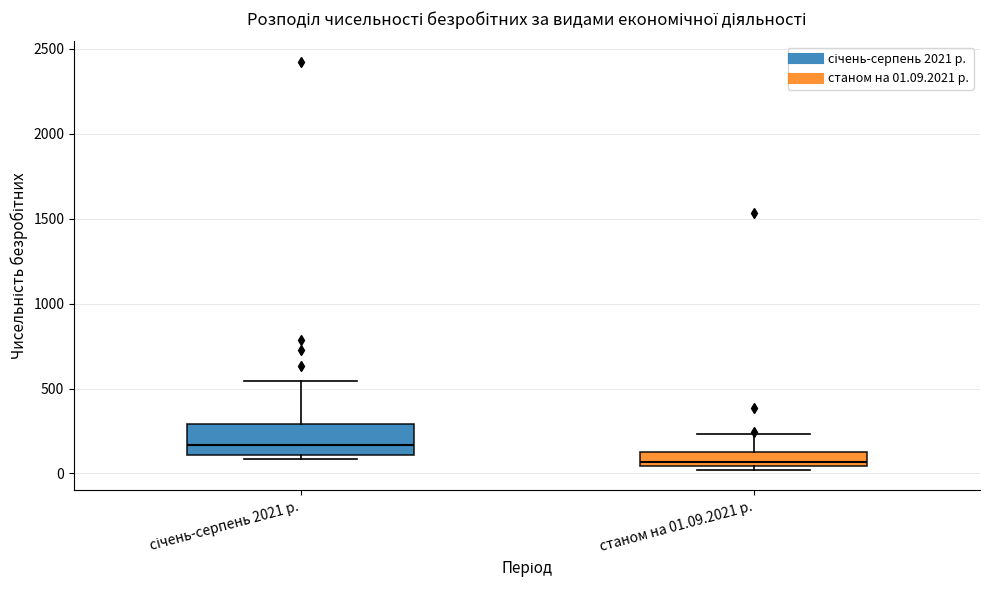

Reading left to right, read every box against the y-axis: the position of its median line, the range the box covers, and the ends of its whiskers. The values are not printed on the chart, so give them approximately, as read against the axis.

січень-серпень 2021 р.: median 150, box 100 to 300, whiskers 100 (just below the box's lower edge) to 550
станом на 01.09.2021 р.: median 50 (just above the box's lower edge), box 50 to 150, whiskers 0 to 250